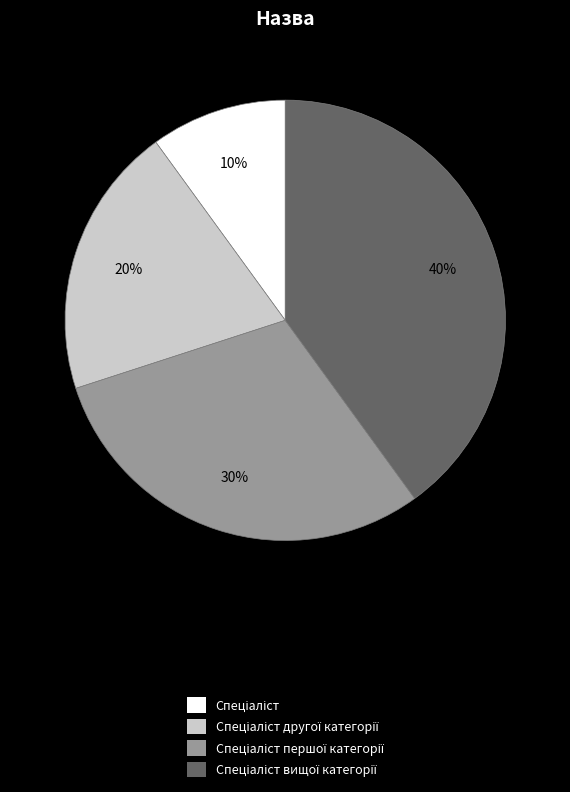

Count the number of slices in the pie.

4